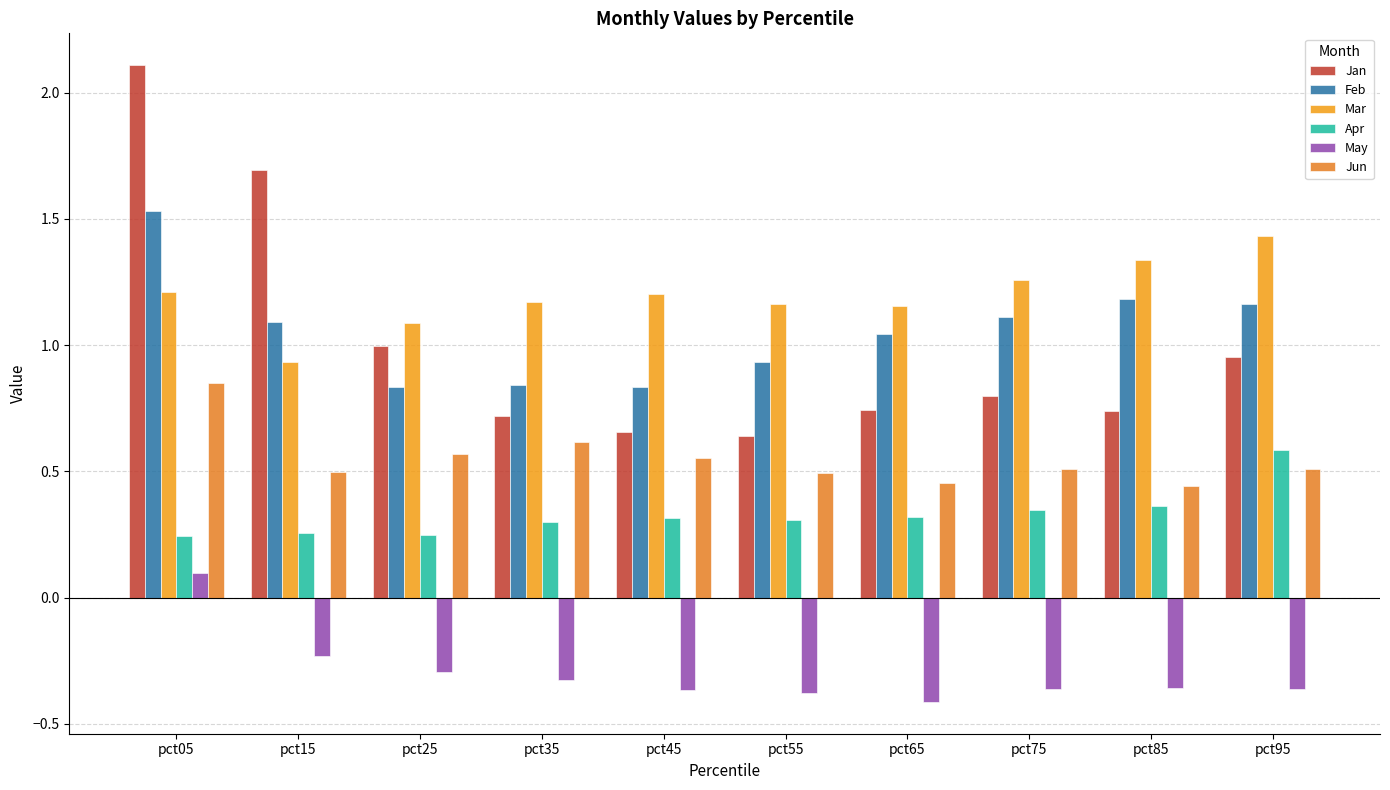

How many bars are there in total?

60